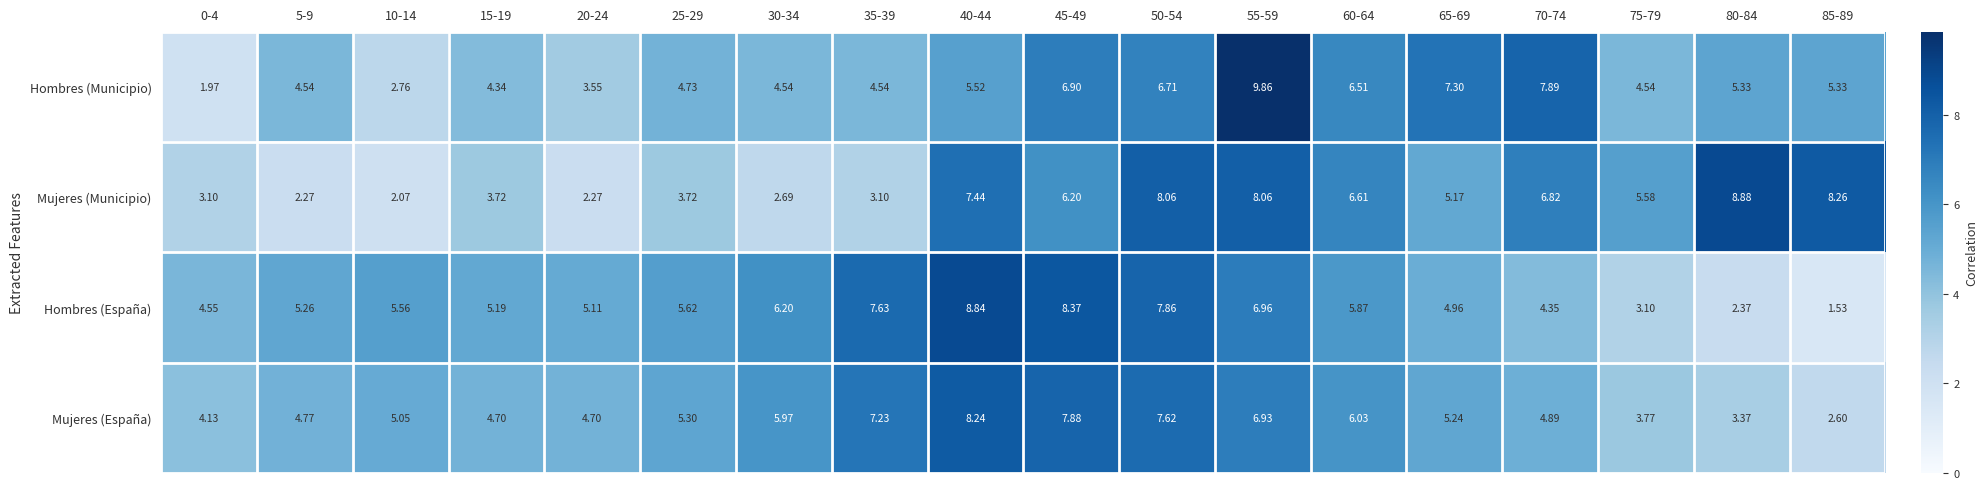

Is the value of Mujeres (España) at 60-64 greater than the value of Hombres (Municipio) at 45-49?

No